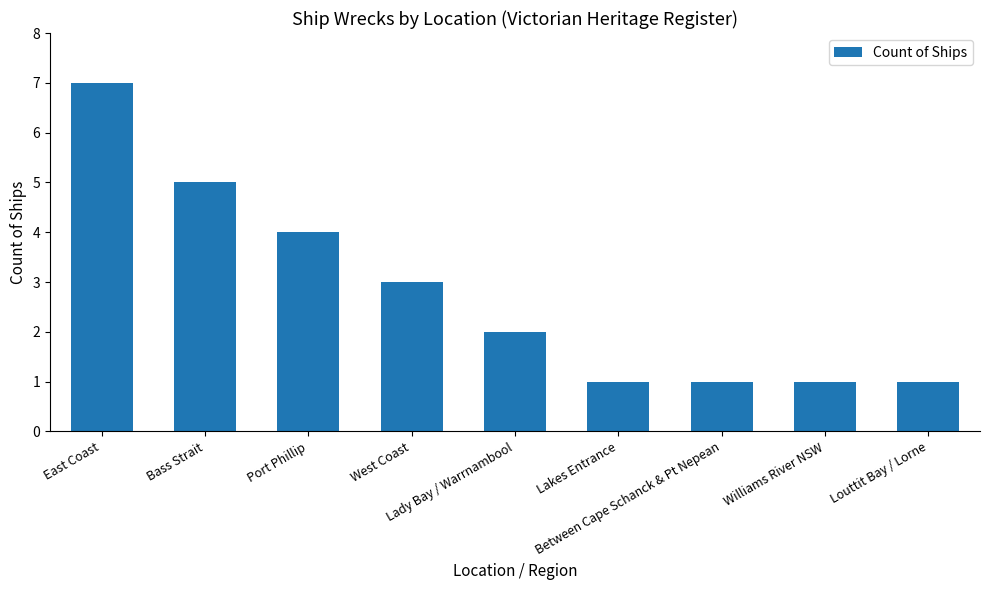

What is the greatest value displayed?

7